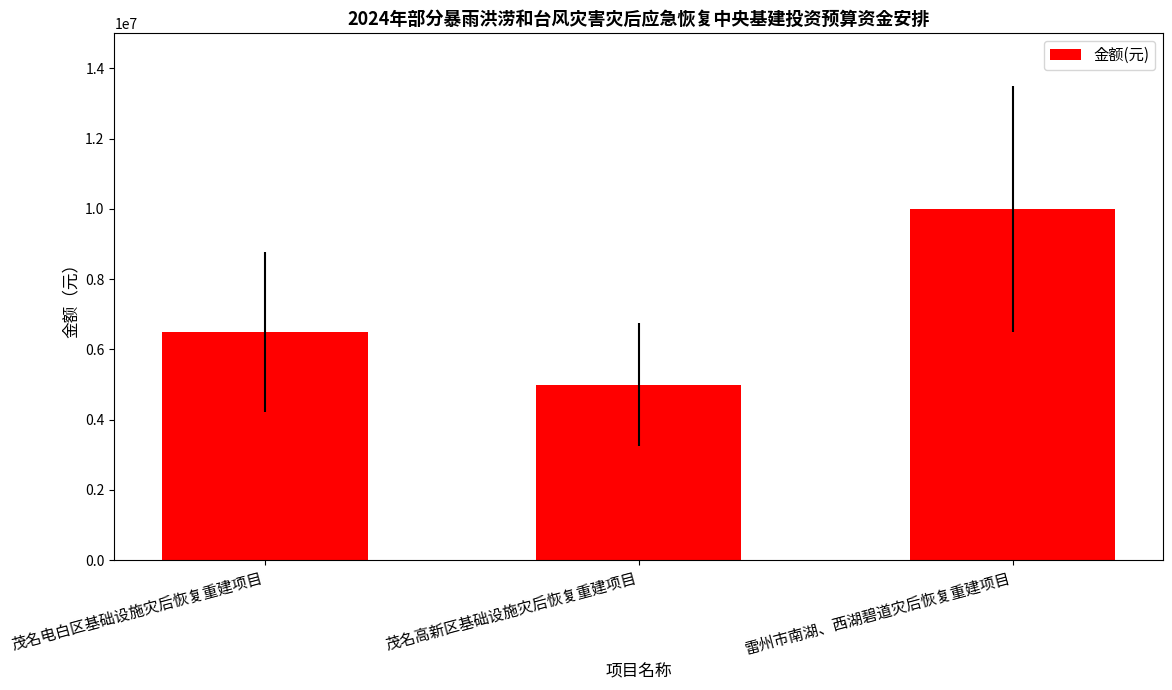

Is it true that the value at 茂名高新区基础设施灾后恢复重建项目 is 5000000?

True